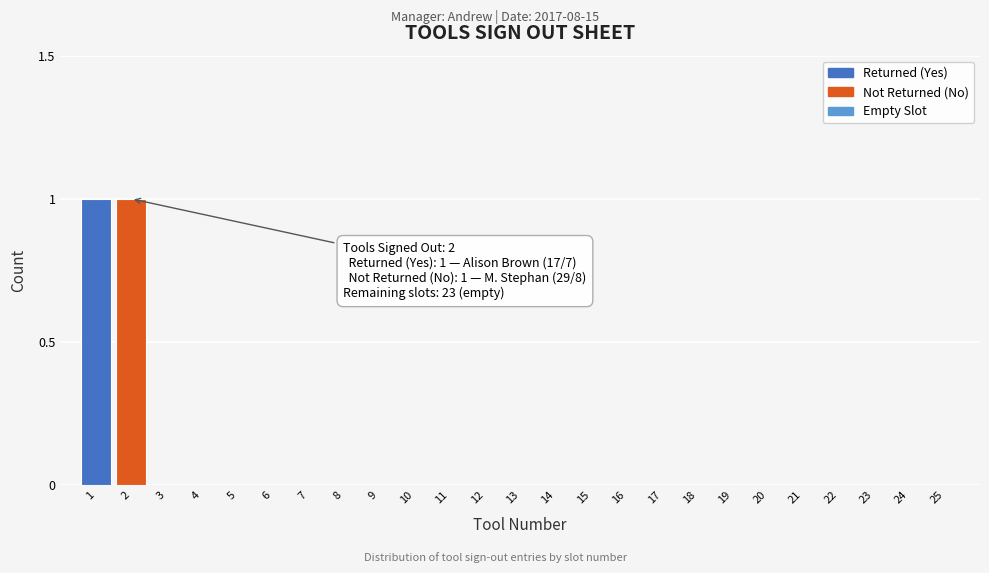

Reading right to left, extract all data points from this chart.

25=0	24=0	23=0	22=0	21=0	20=0	19=0	18=0	17=0	16=0	15=0	14=0	13=0	12=0	11=0	10=0	9=0	8=0	7=0	6=0	5=0	4=0	3=0	2=1	1=1